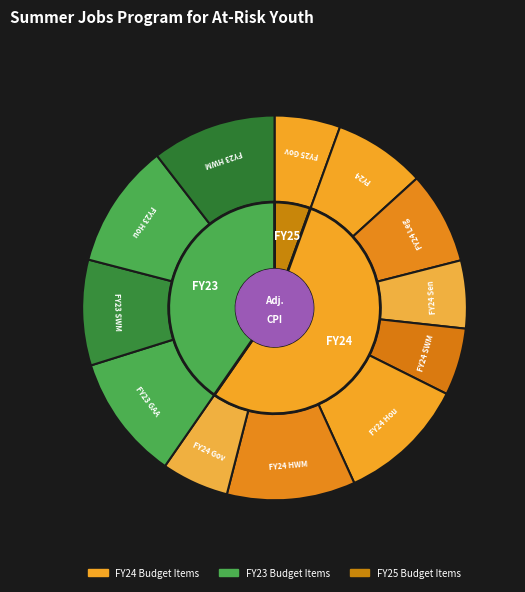

How many slices are in this pie chart?

12